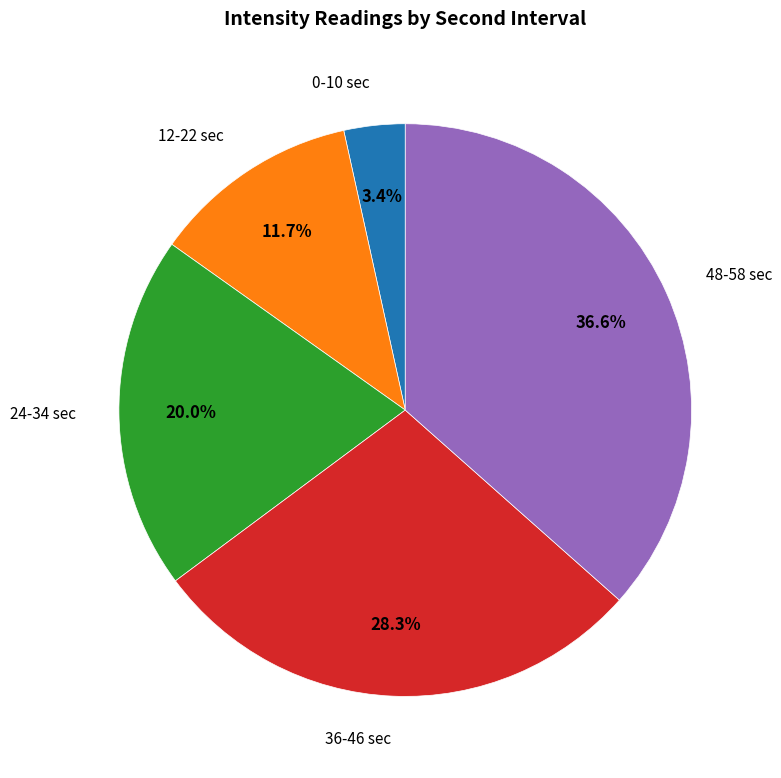

Does any single category account for the majority?

No